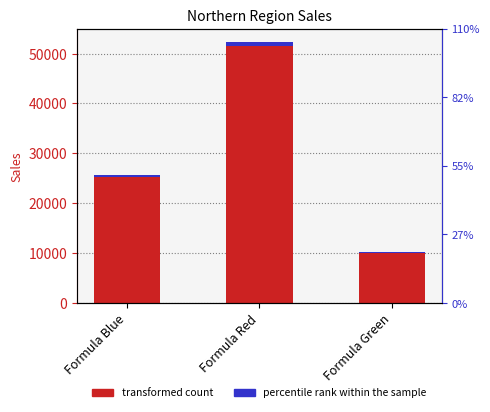

Which has a higher value, Formula Green or Formula Blue?

Formula Blue